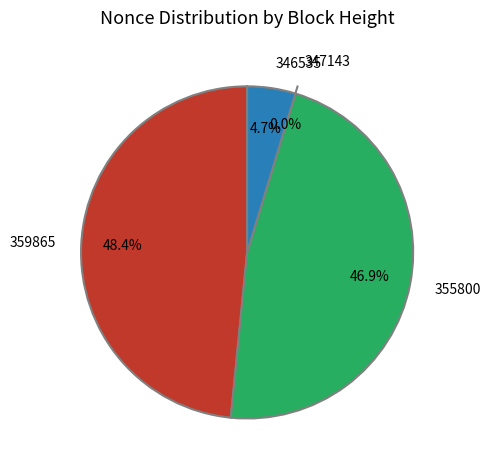

Do 346535 and 347143 together represent more than half of the pie?

No